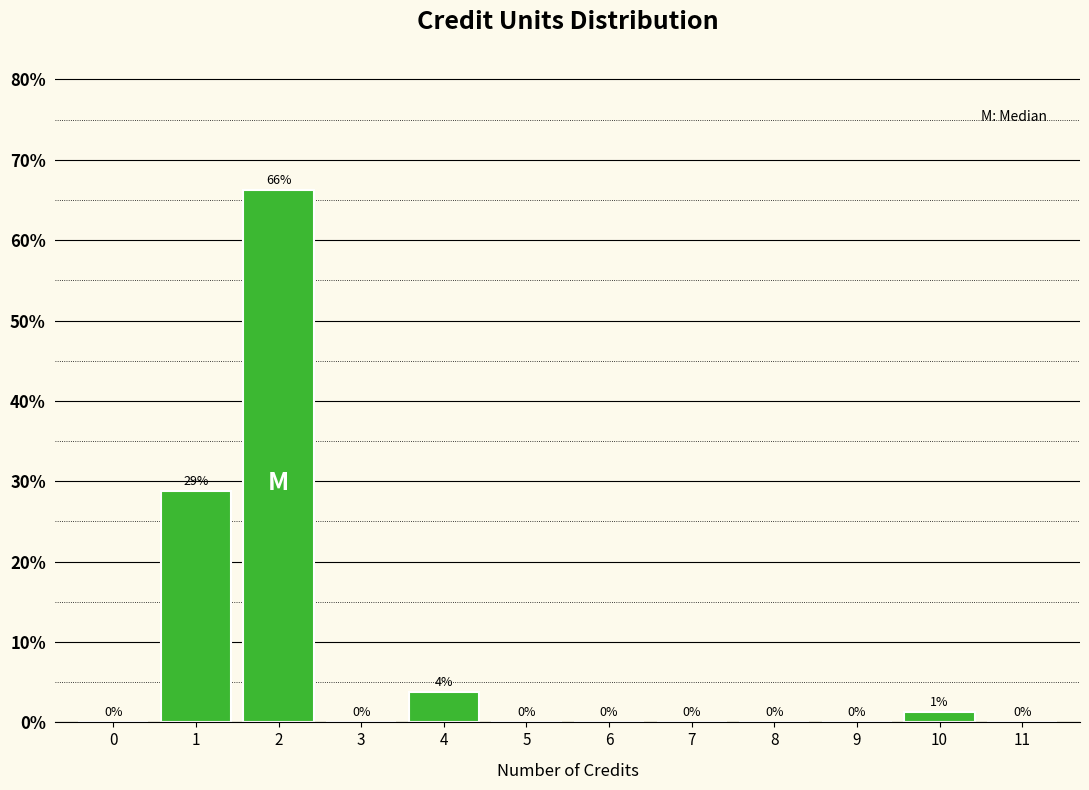

True or false: the data shows 37.2 at 9.

False